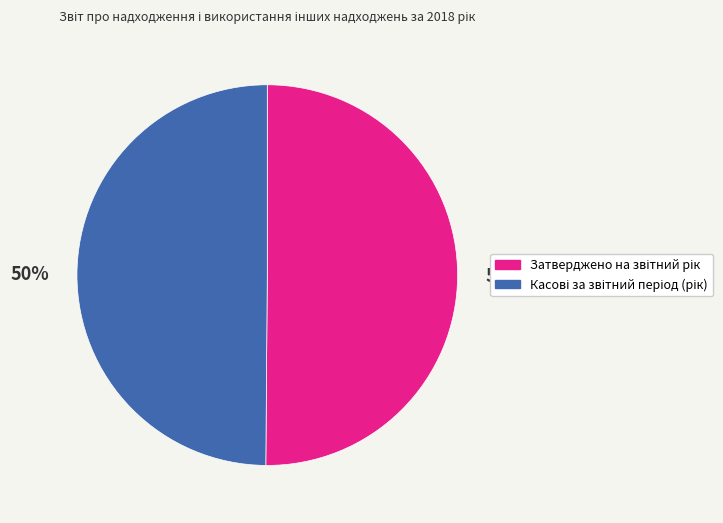

To the nearest percent, what is the average slice percentage?

50%